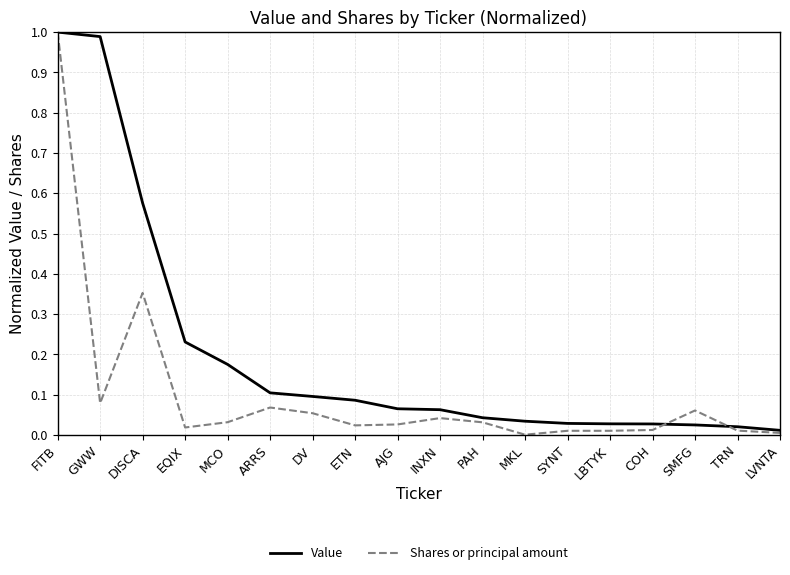

Which category has the highest value in the Shares or principal amount series?

FITB